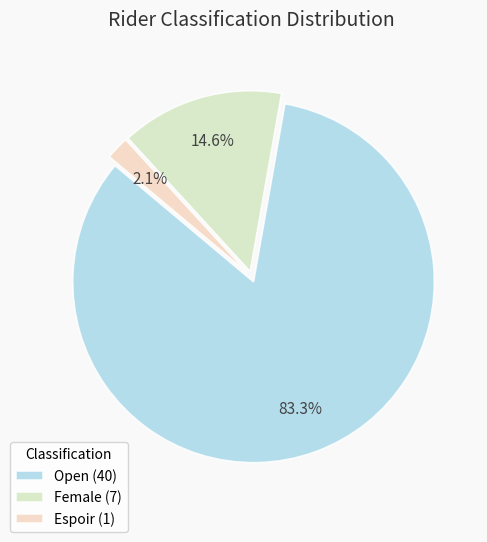

To the nearest percent, what is the average slice percentage?

33%